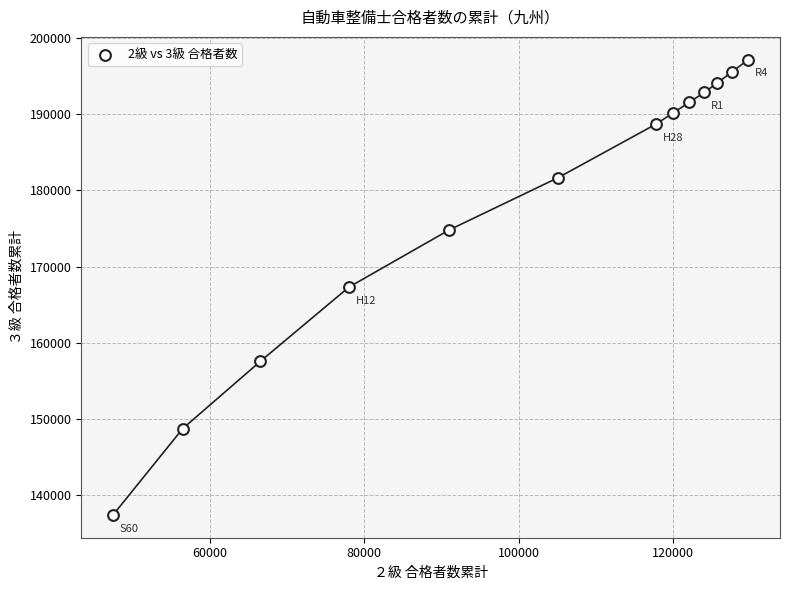

What is the range of Y values (max minus min)?

59684